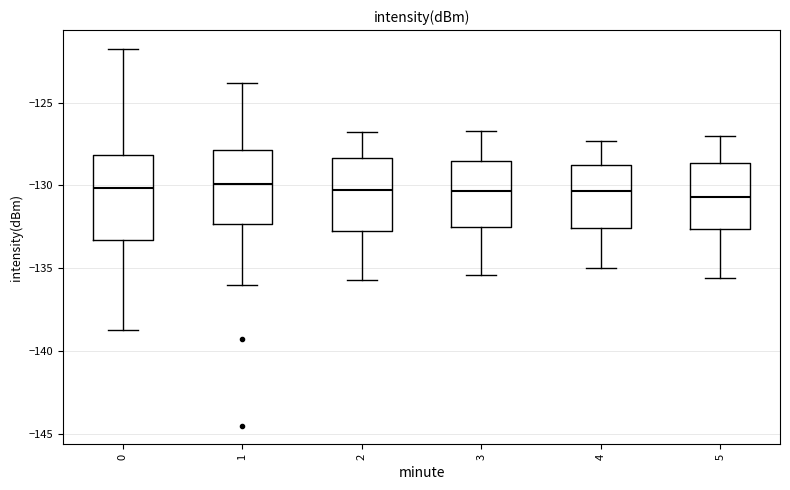

Reading left to right, read every box against the y-axis: the position of its median line, the range the box covers, and the ends of its whiskers. The values are not printed on the chart, so give them approximately, as read against the axis.

0: median -130.0, box -133.5 to -128.0, whiskers -138.5 to -122.0
1: median -130.0, box -132.5 to -128.0, whiskers -136.0 to -124.0
2: median -130.5, box -132.5 to -128.5, whiskers -135.5 to -127.0
3: median -130.5, box -132.5 to -128.5, whiskers -135.5 to -126.5
4: median -130.5, box -132.5 to -128.5, whiskers -135.0 to -127.5
5: median -130.5, box -132.5 to -128.5, whiskers -135.5 to -127.0